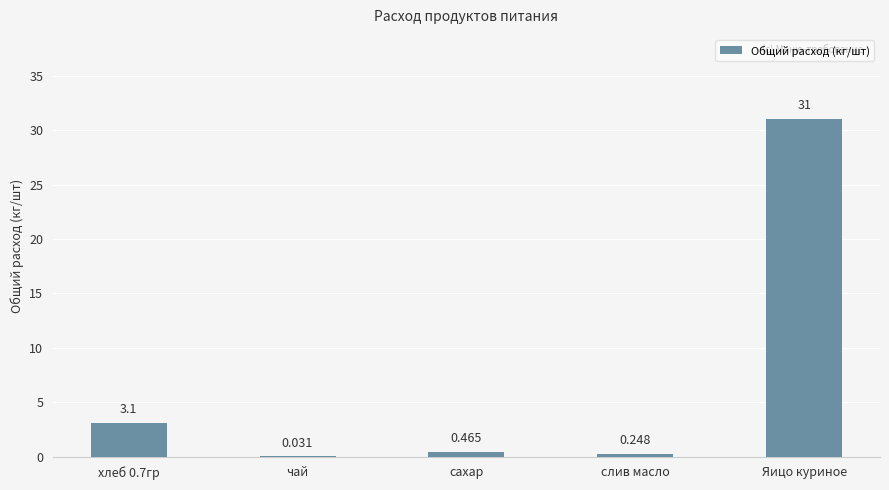

Which category has the highest value across all series?

Яицо куриное